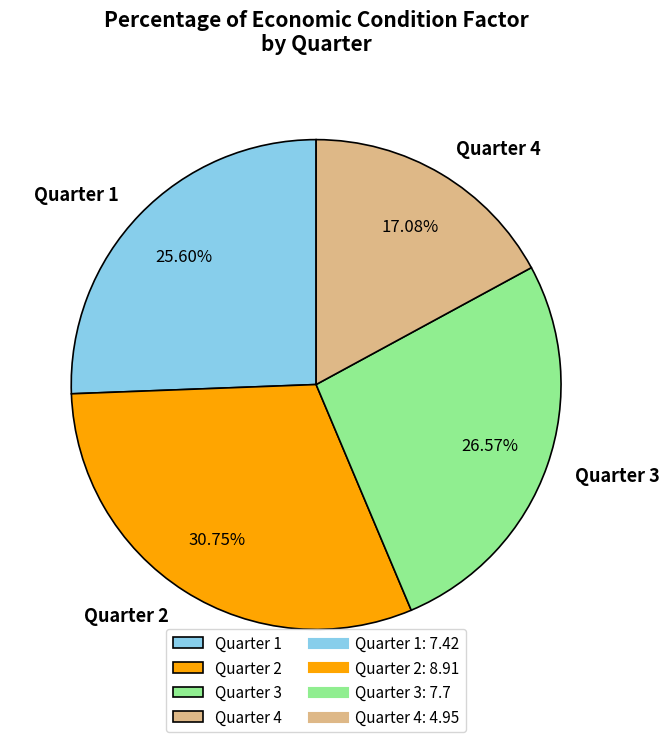

What is the largest slice in the pie chart?

Quarter 2